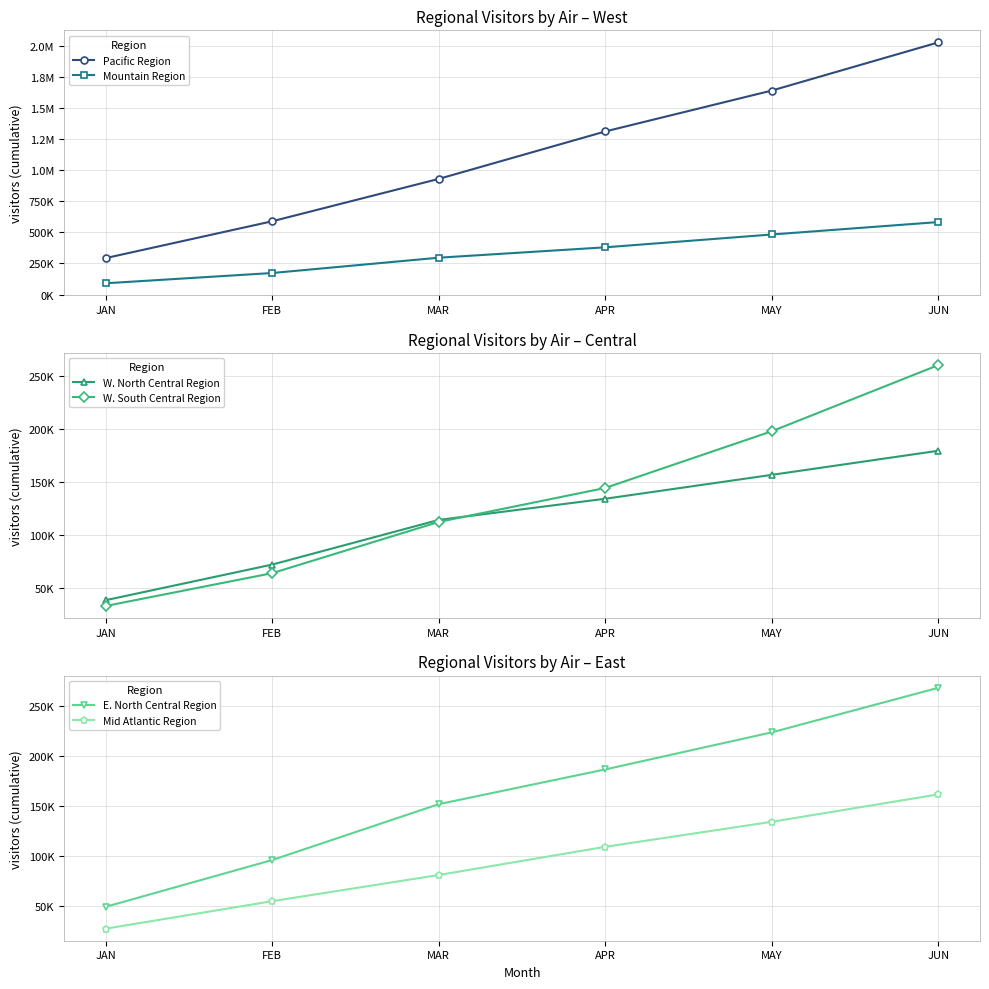

Which has a higher value, FEB or MAR?

MAR